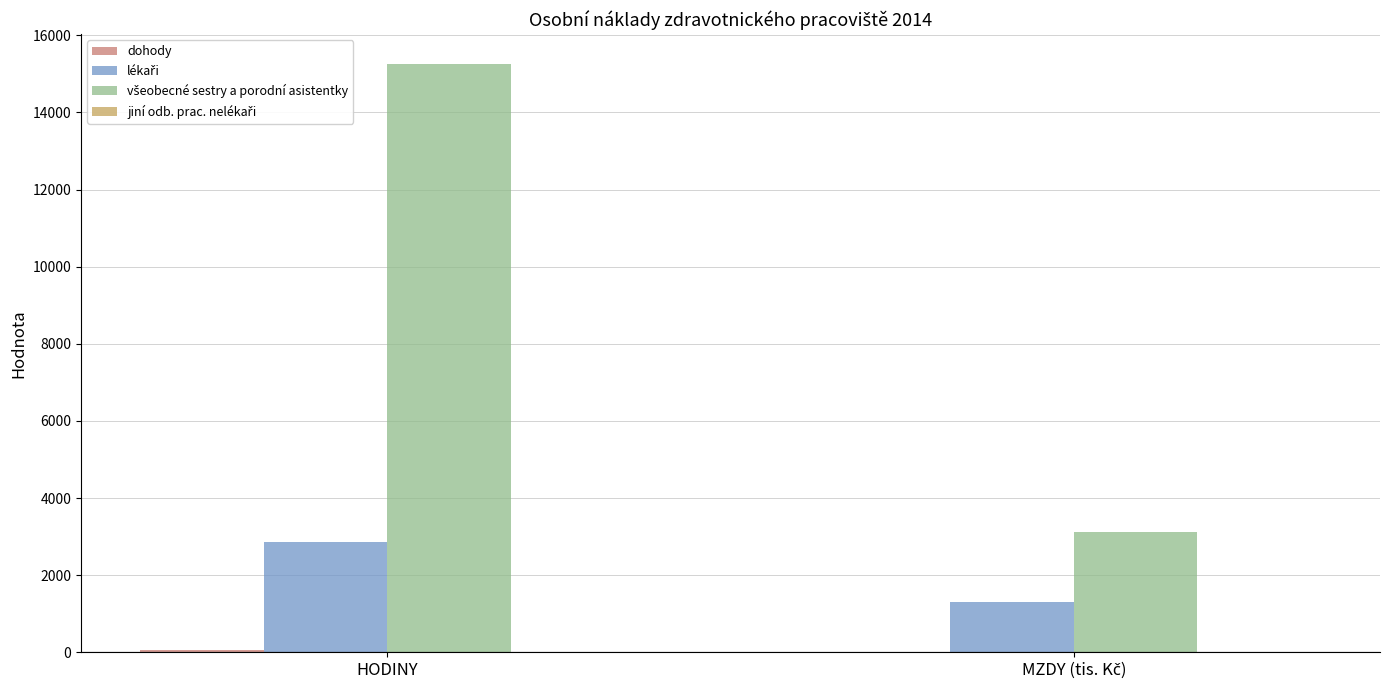

At which category is the sum across all series the highest?

HODINY